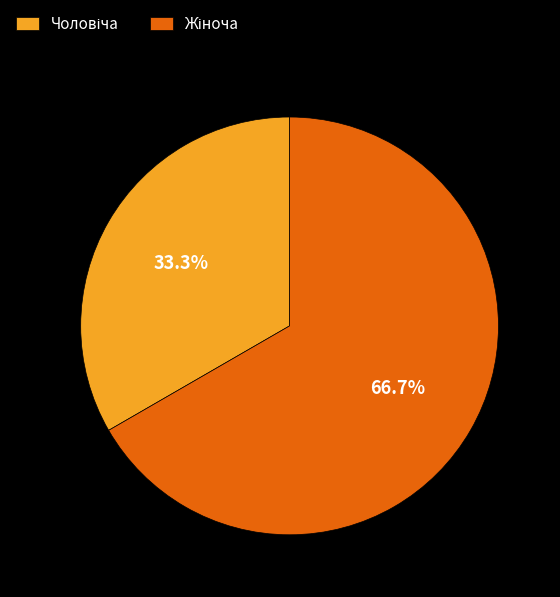

Does any single category account for the majority?

Yes